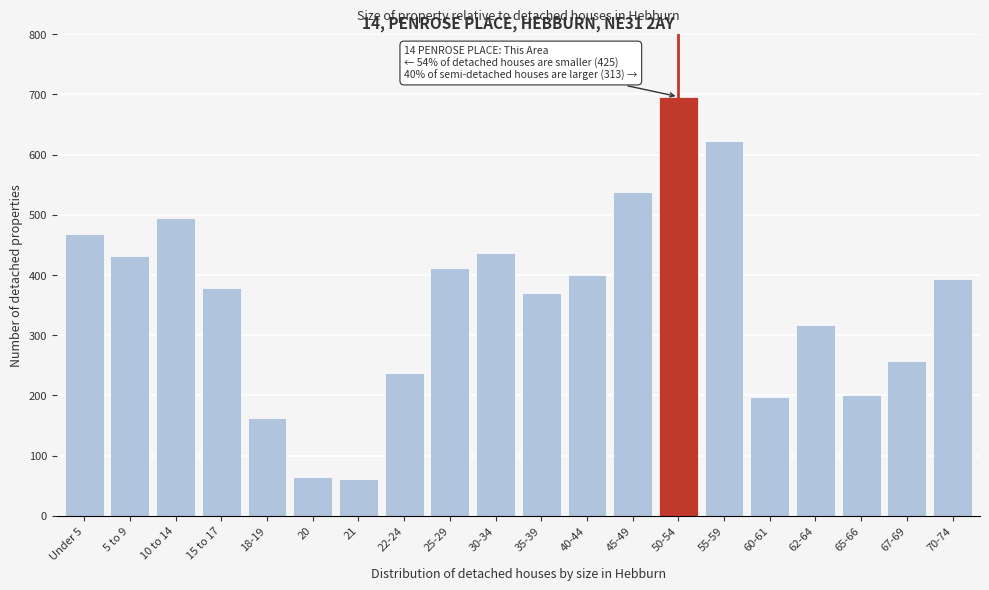

Approximately how many times larger is the value at 22-24 compared to 60-61?

1.2